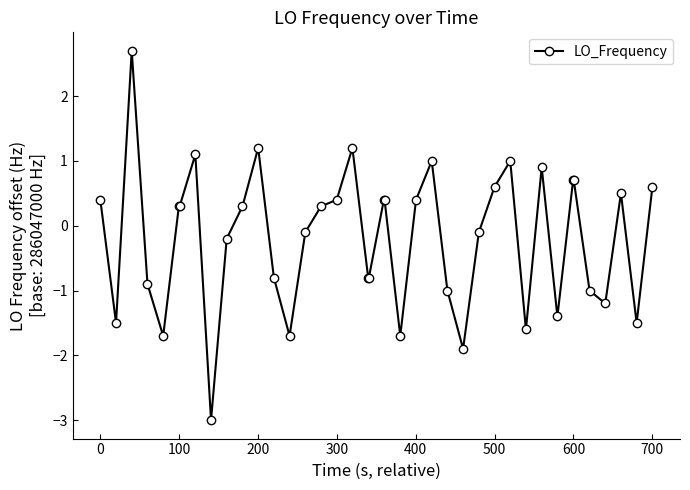

What is the sum of all values?

-7.5